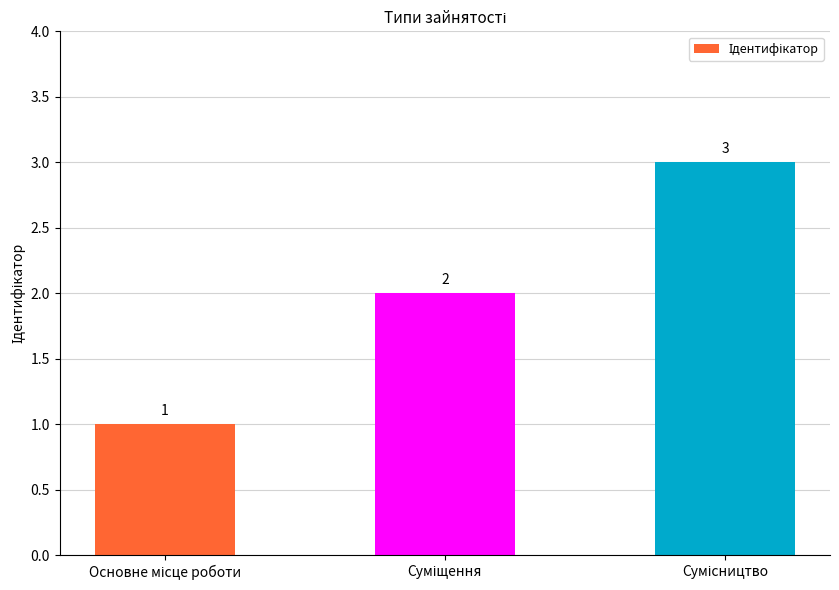

What is the sum of all values?

6